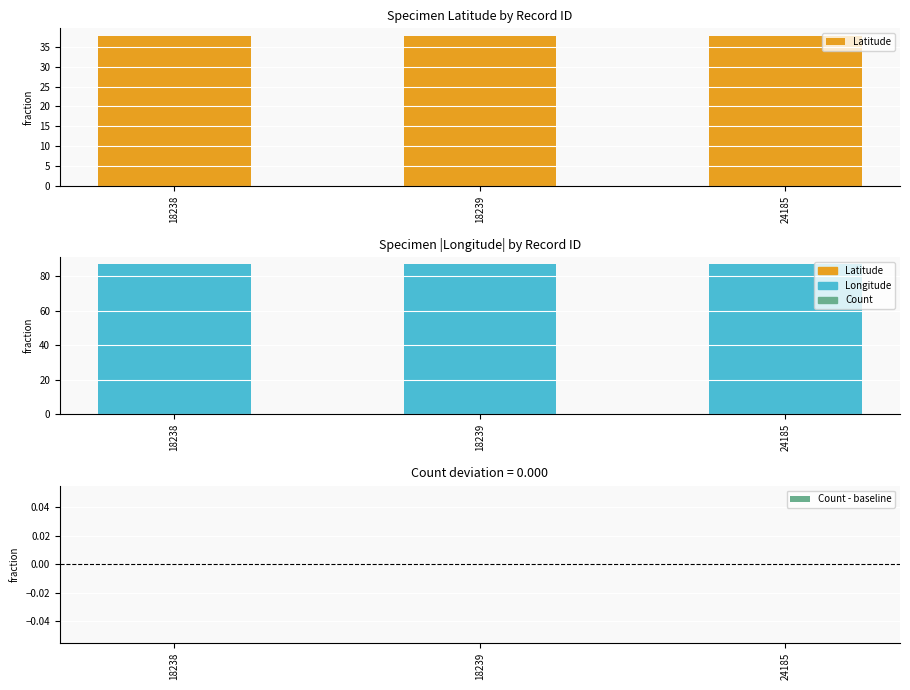

Reading left to right, what are all the values shown in this chart?

Latitude: 37.9	37.9	37.9
Longitude (abs): 86.9	86.9	86.9
Count - baseline: 0.0	0.0	0.0